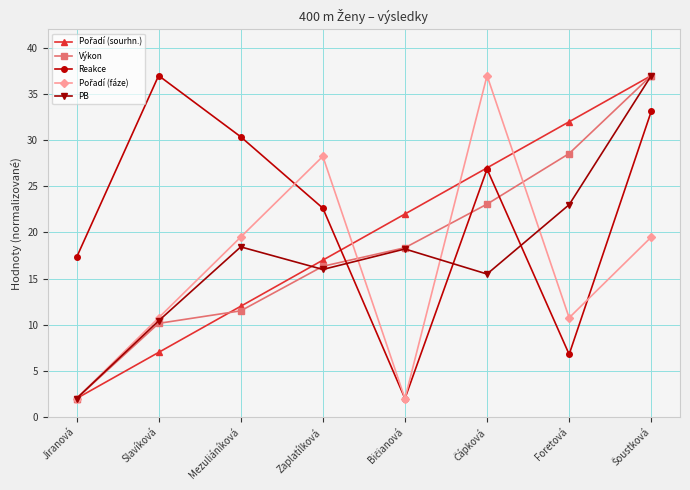

How many intersections are there between Reakce and PB?

3